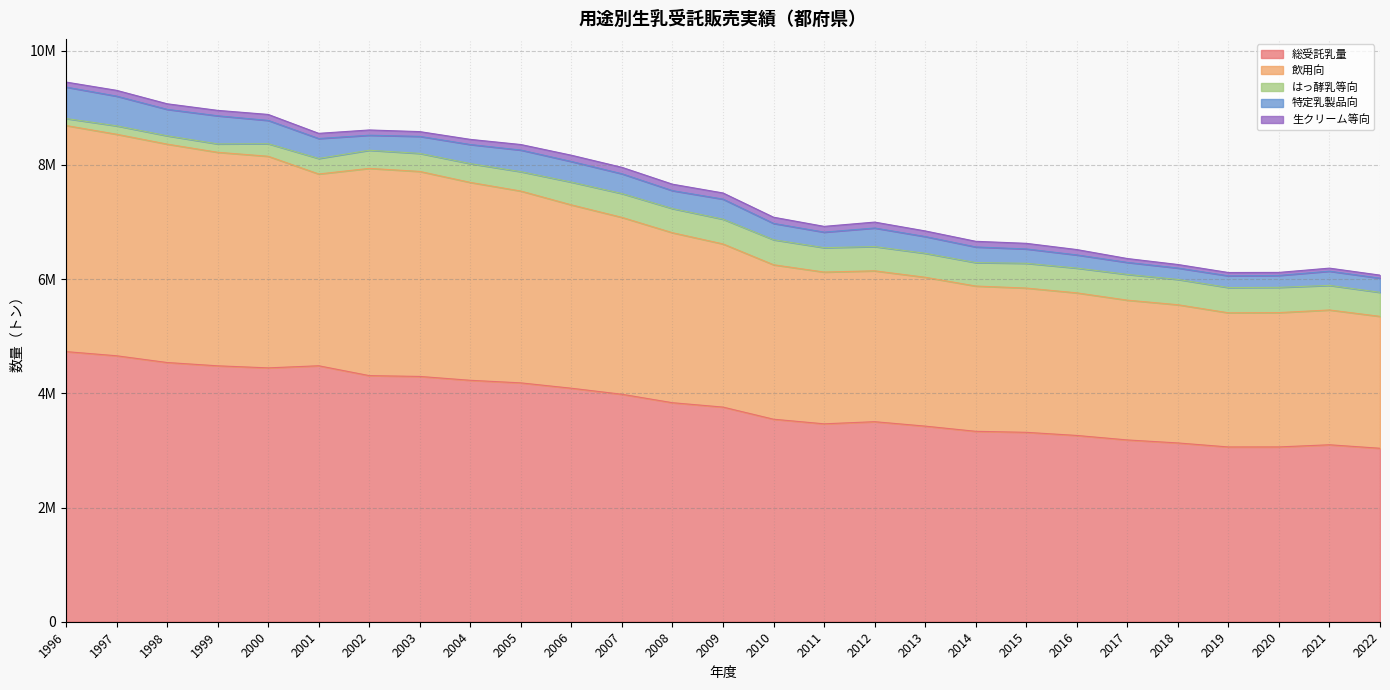

What is the difference between the second highest and minimum values in the はっ酵乳等向 series?

320185.8